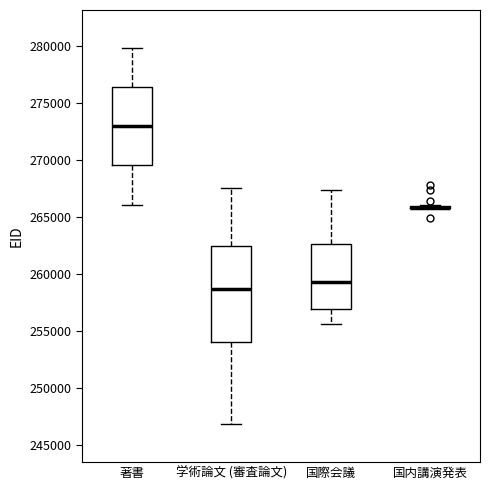

Reading left to right, read every box against the y-axis: the position of its median line, the range the box covers, and the ends of its whiskers. The values are not printed on the chart, so give them approximately, as read against the axis.

著書: median 273000, box 269500 to 276500, whiskers 266000 to 280000
学術論文 (審査論文): median 258500, box 254000 to 262500, whiskers 247000 to 267500
国際会議: median 259000, box 257000 to 262500, whiskers 255500 to 267500
国内講演発表: box collapsed to a line at 266000, whiskers 265500 to 266000